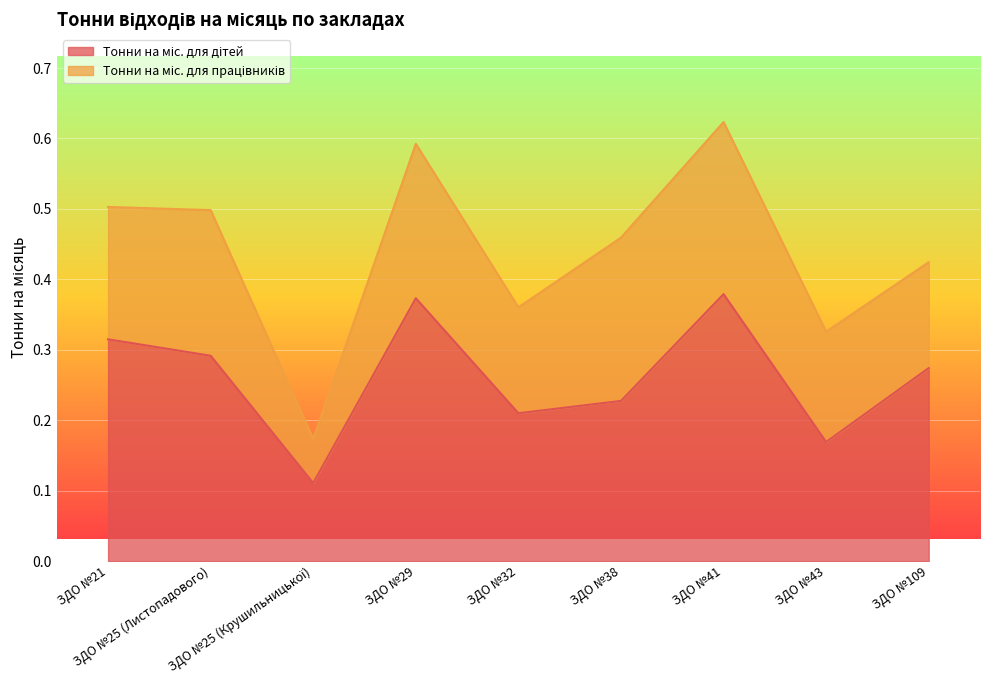

What is the difference between the second highest and minimum values?

0.3